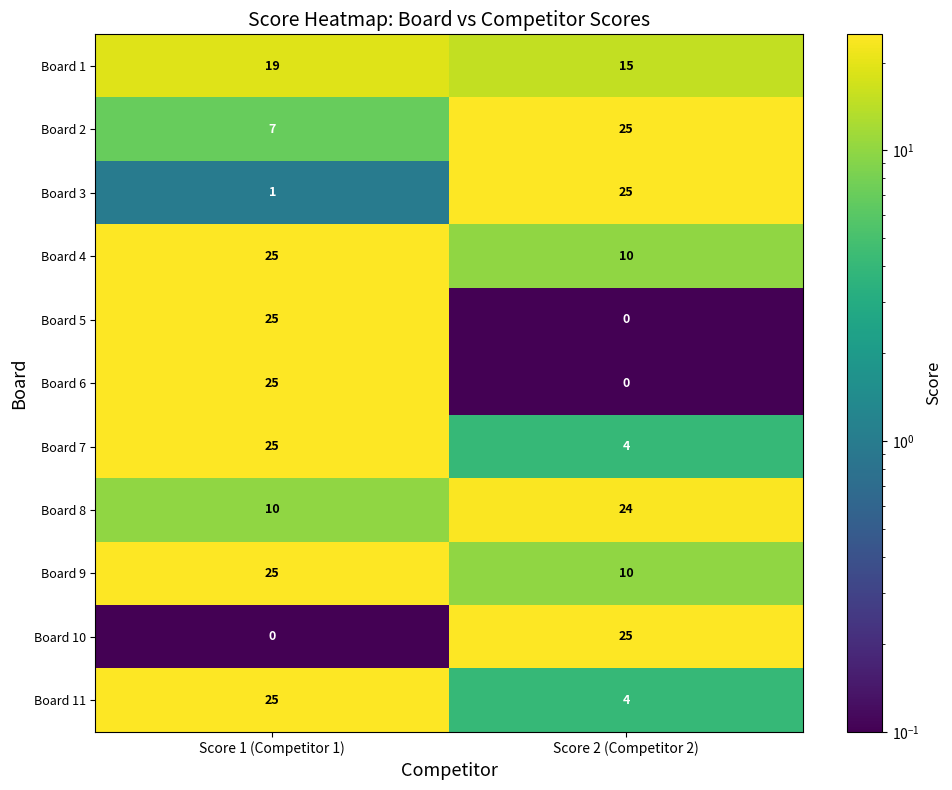

Rank the categories by Board 10 value from lowest to highest.

Score 1 (Competitor 1), Score 2 (Competitor 2)